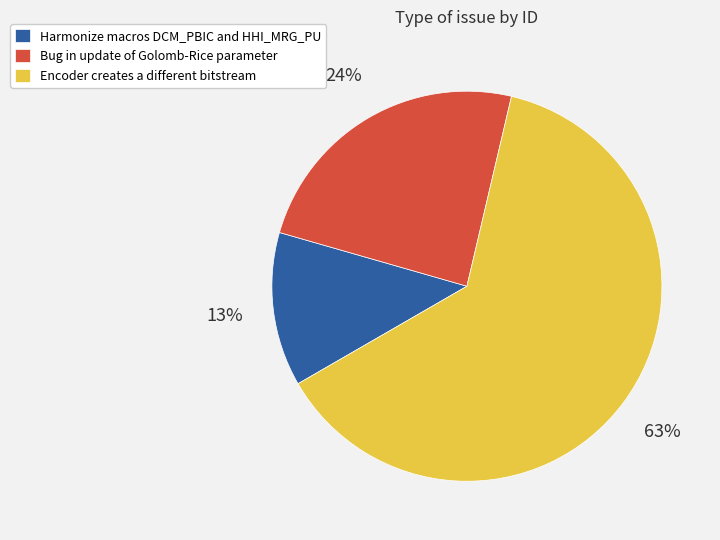

To the nearest percent, what percentage of the pie is Bug in update of Golomb-Rice parameter?

24%